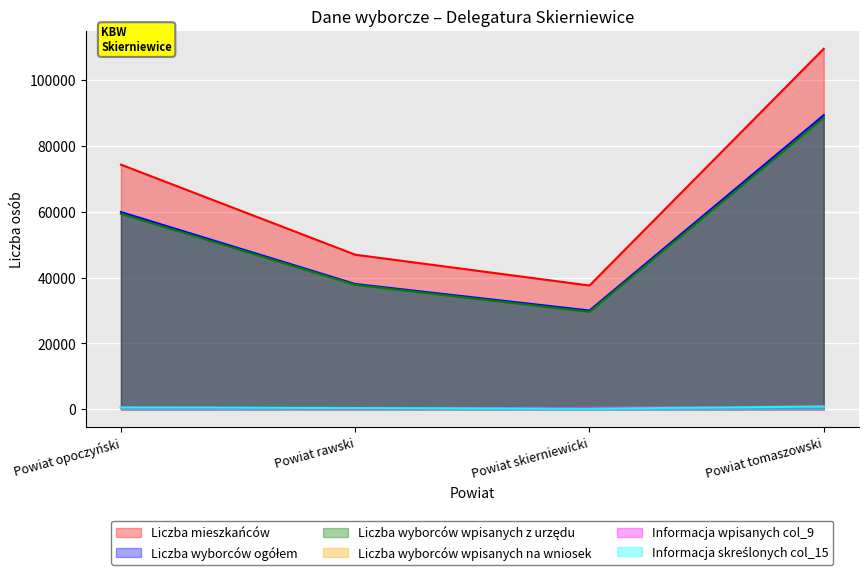

True or false: Informacja skreślonych col_15 has a value of 548 at Powiat opoczyński.

True